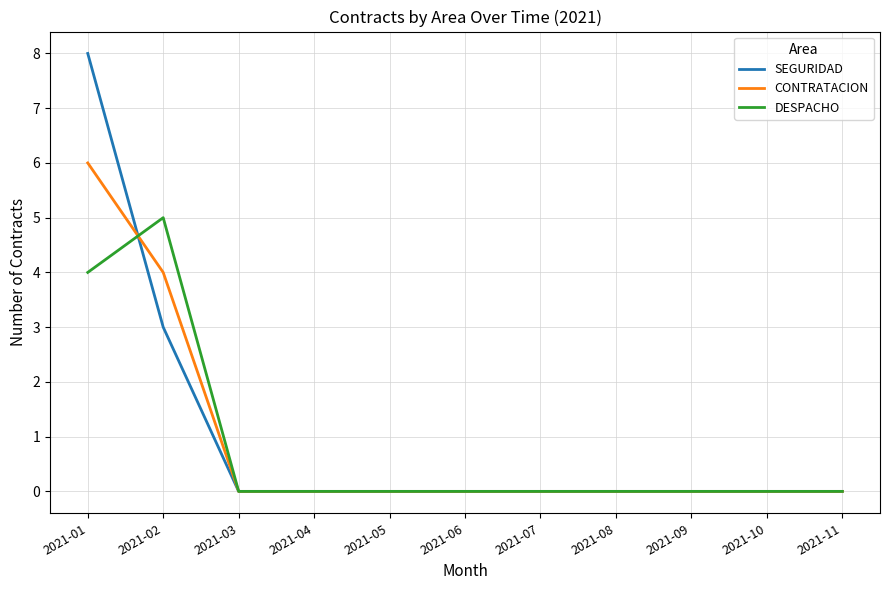

What is the maximum value for SEGURIDAD?

8